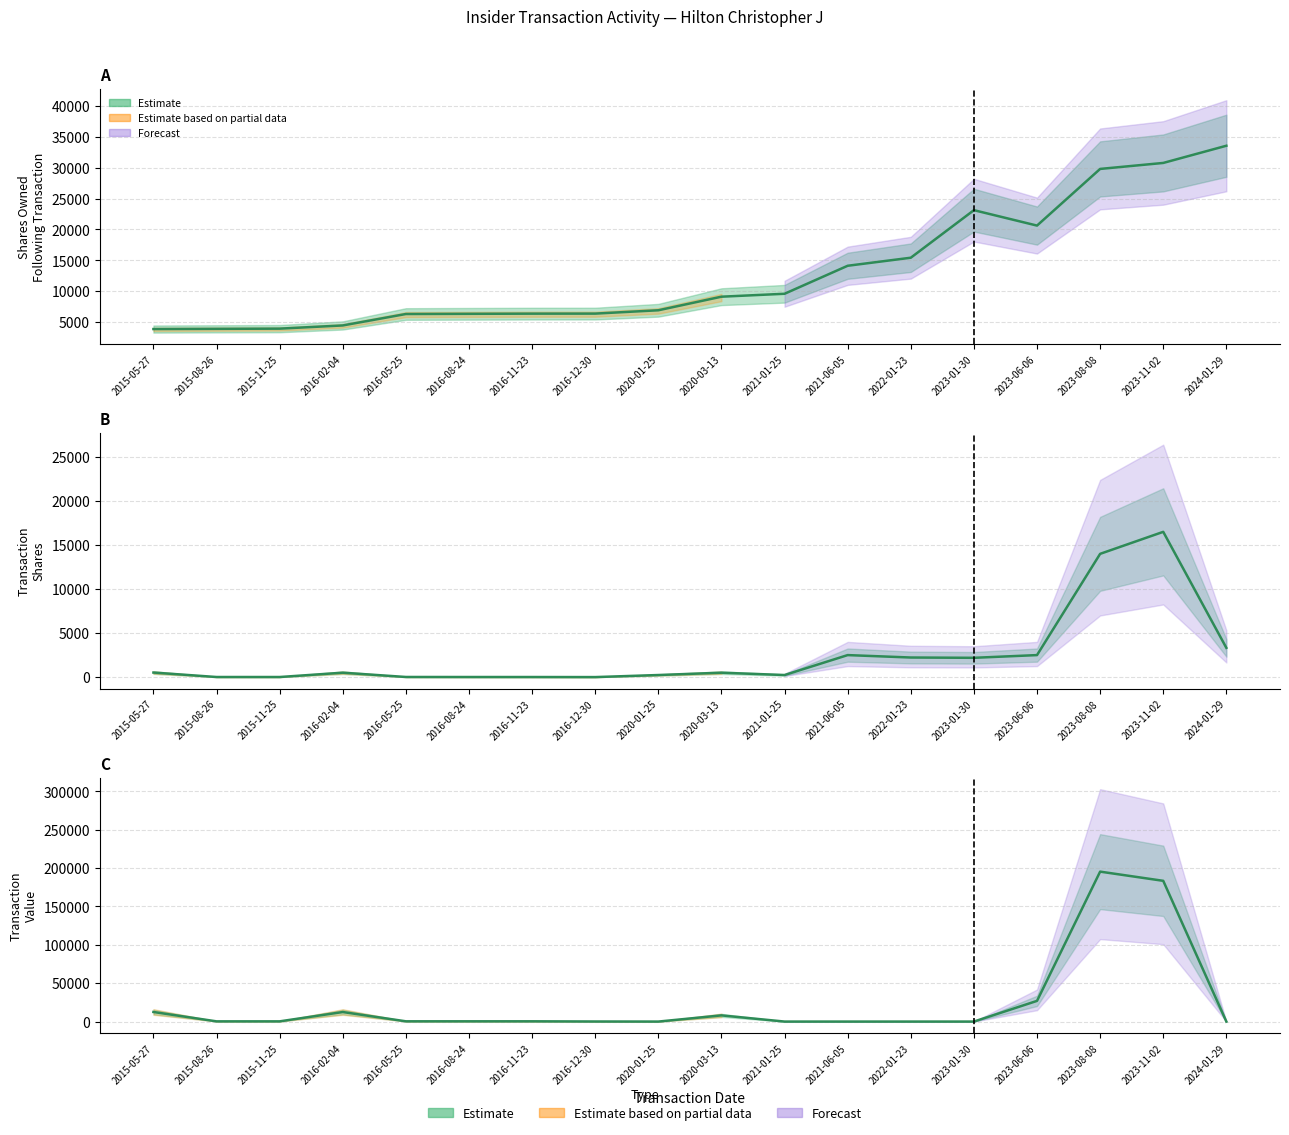

How many values in the sharesOwnedFollowingTransaction series exceed 9092?

8